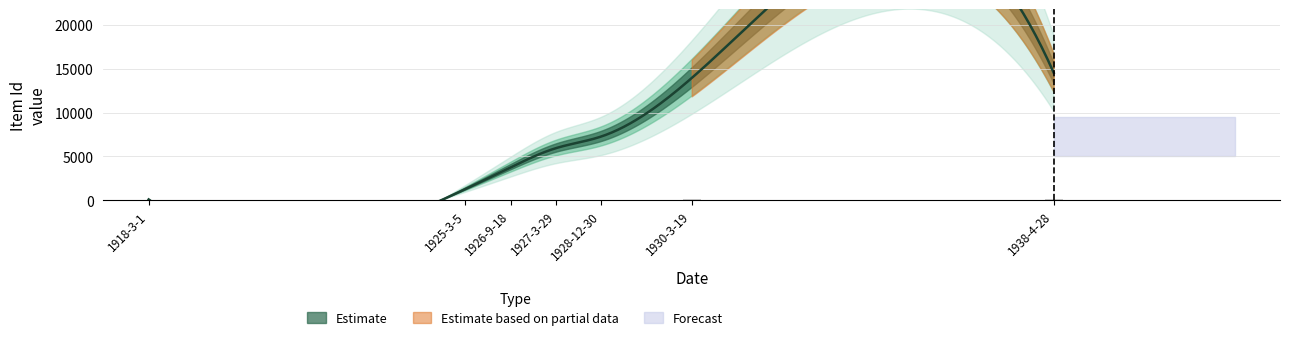

List the labels in order of value, largest first.

1938-4-28, 1930-3-19, 1928-12-30, 1927-3-29, 1926-9-18, 1925-3-5, 1918-3-1